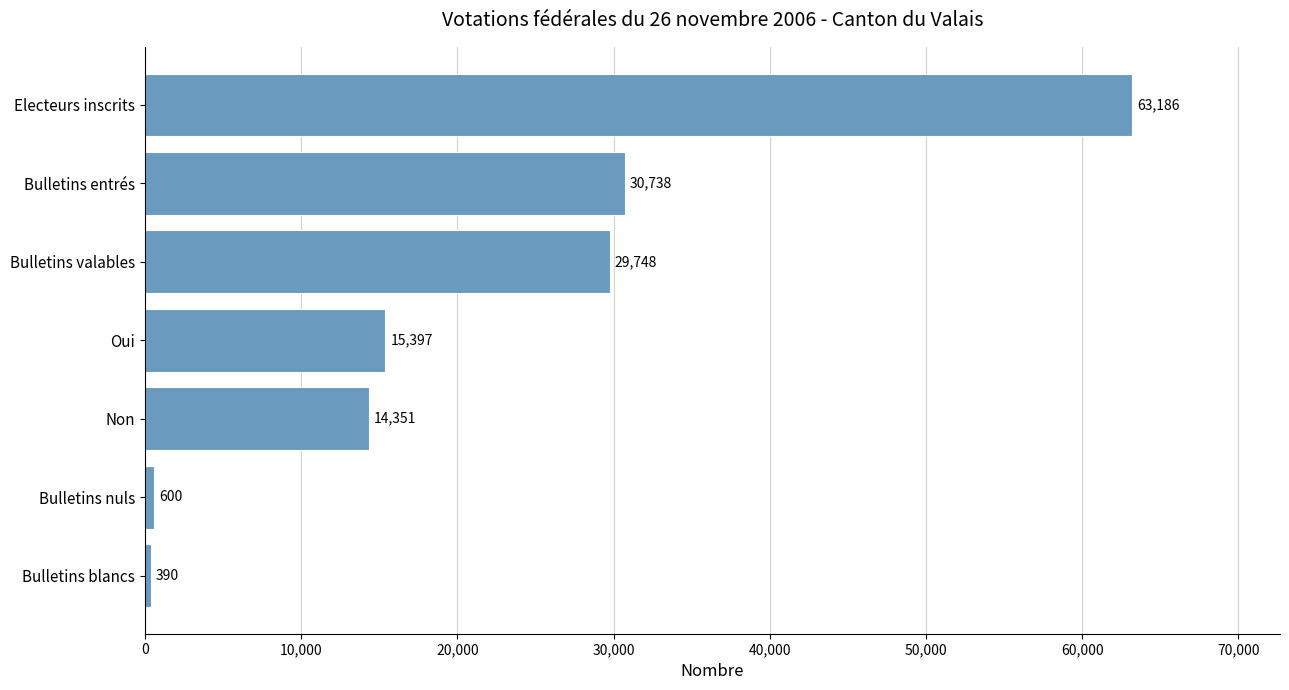

What is the sum of all values?

154410